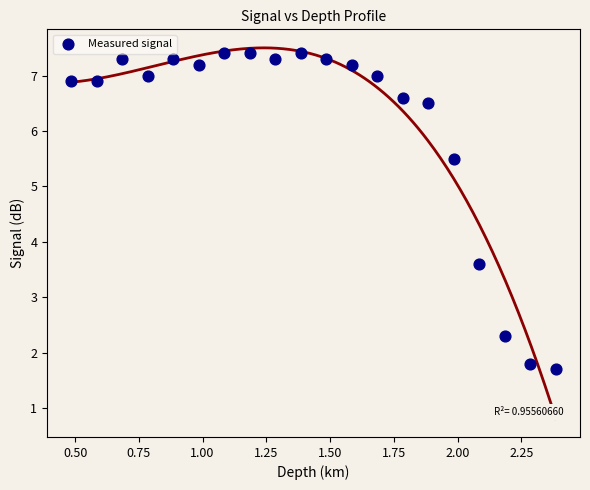

What Y value in the scatter plot is closest to 4?

3.6